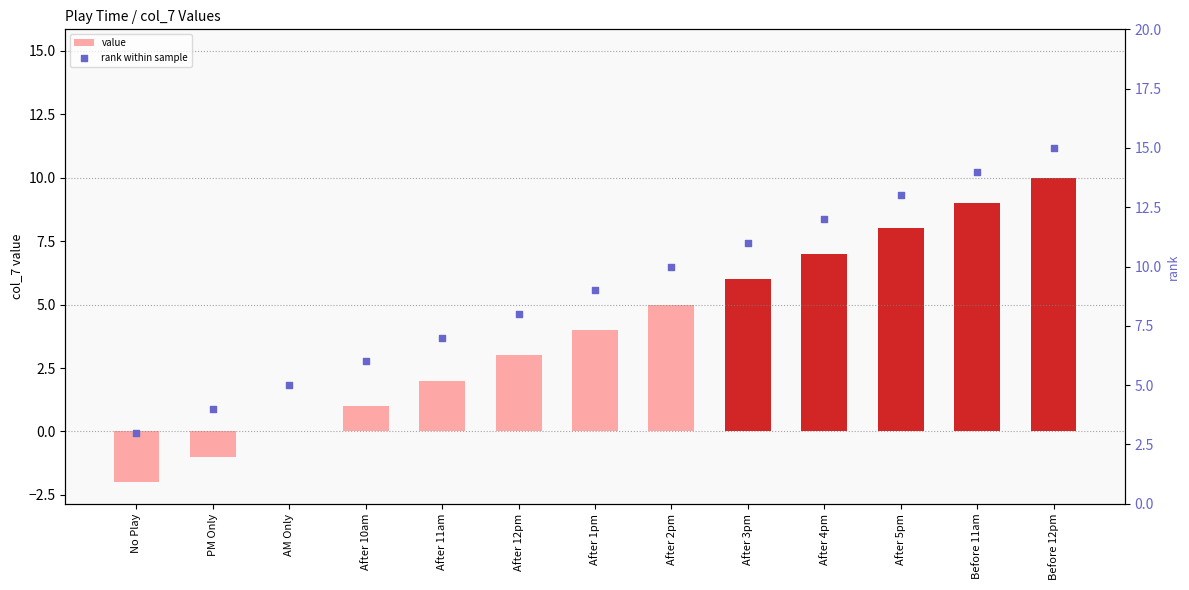

What are all the series names shown in the legend?

value, rank within sample